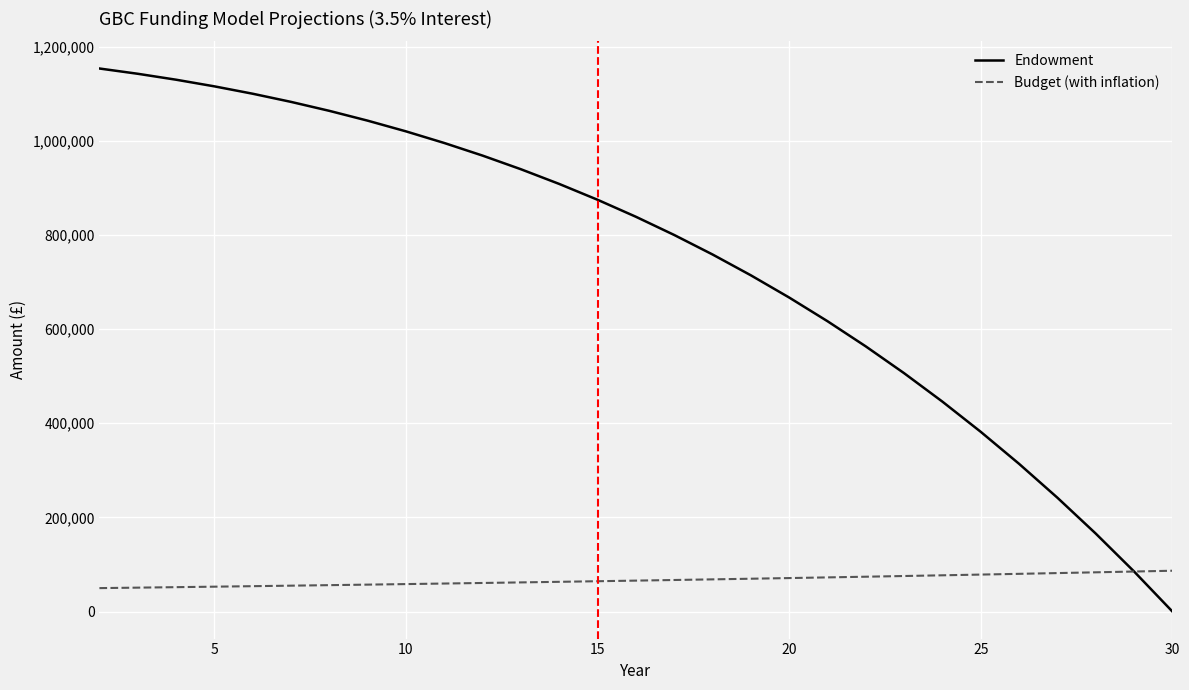

Rank the series by their average value, from highest to lowest.

Endowment, Budget (with inflation)